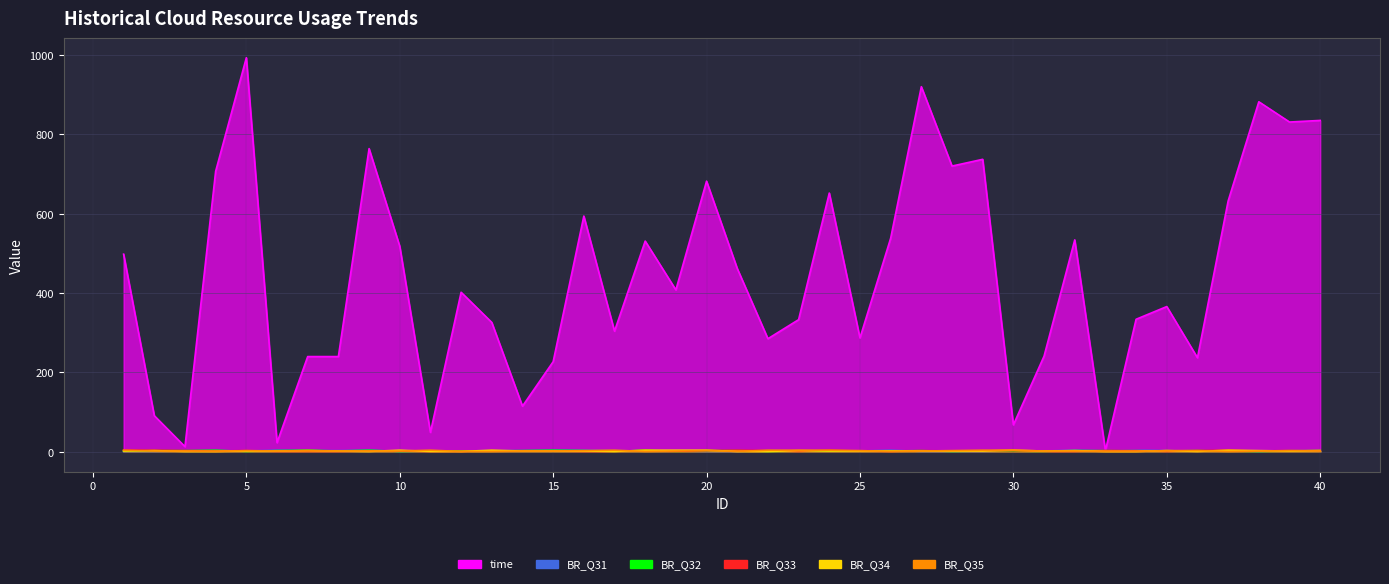

In time, how many points are higher than both neighbors (excluding endpoints)?

12